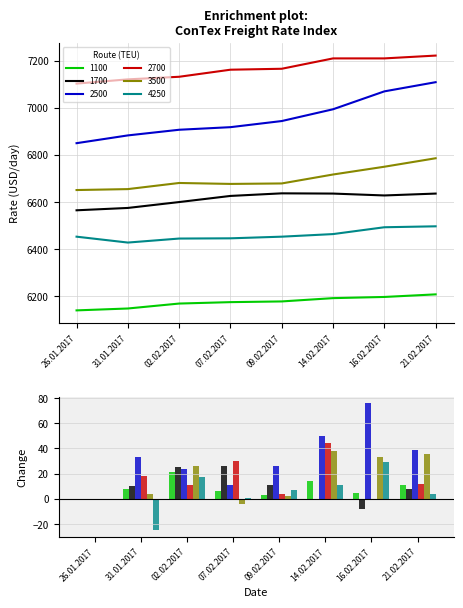

Where does the 1100 series first go above 6178?

14.02.2017